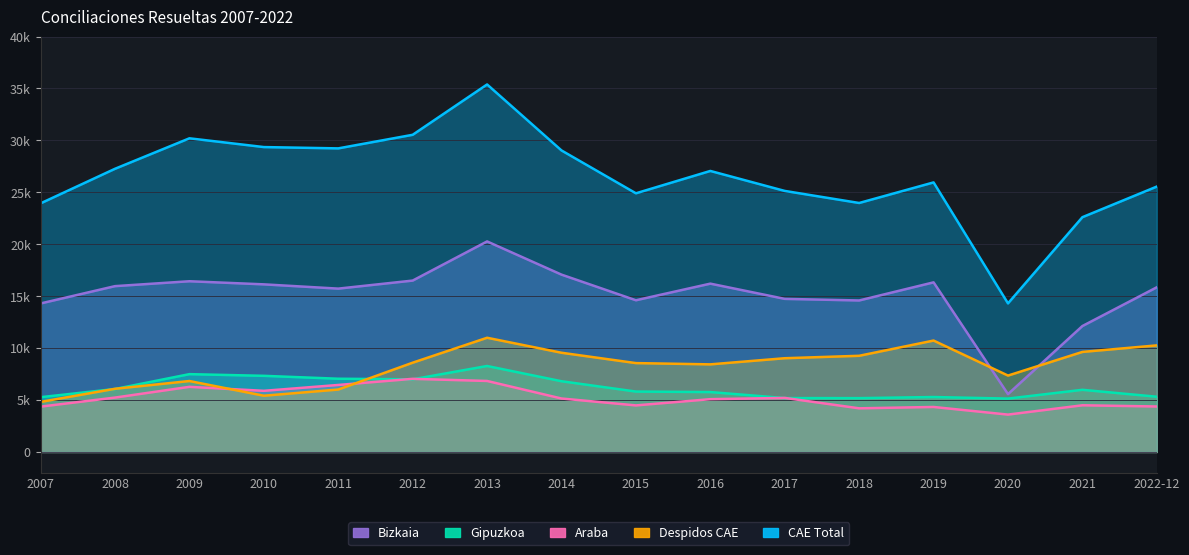

What are all the series names shown in the legend?

Bizkaia, Gipuzkoa, Araba, Despidos CAE, CAE Total